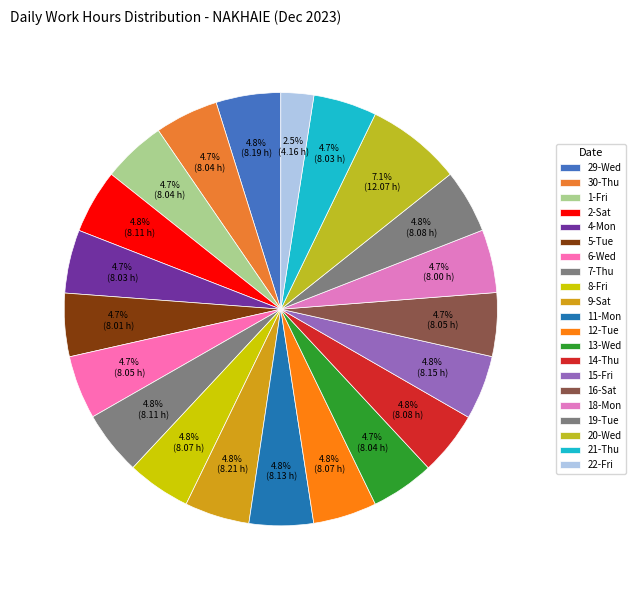

Count the number of slices in the pie.

21